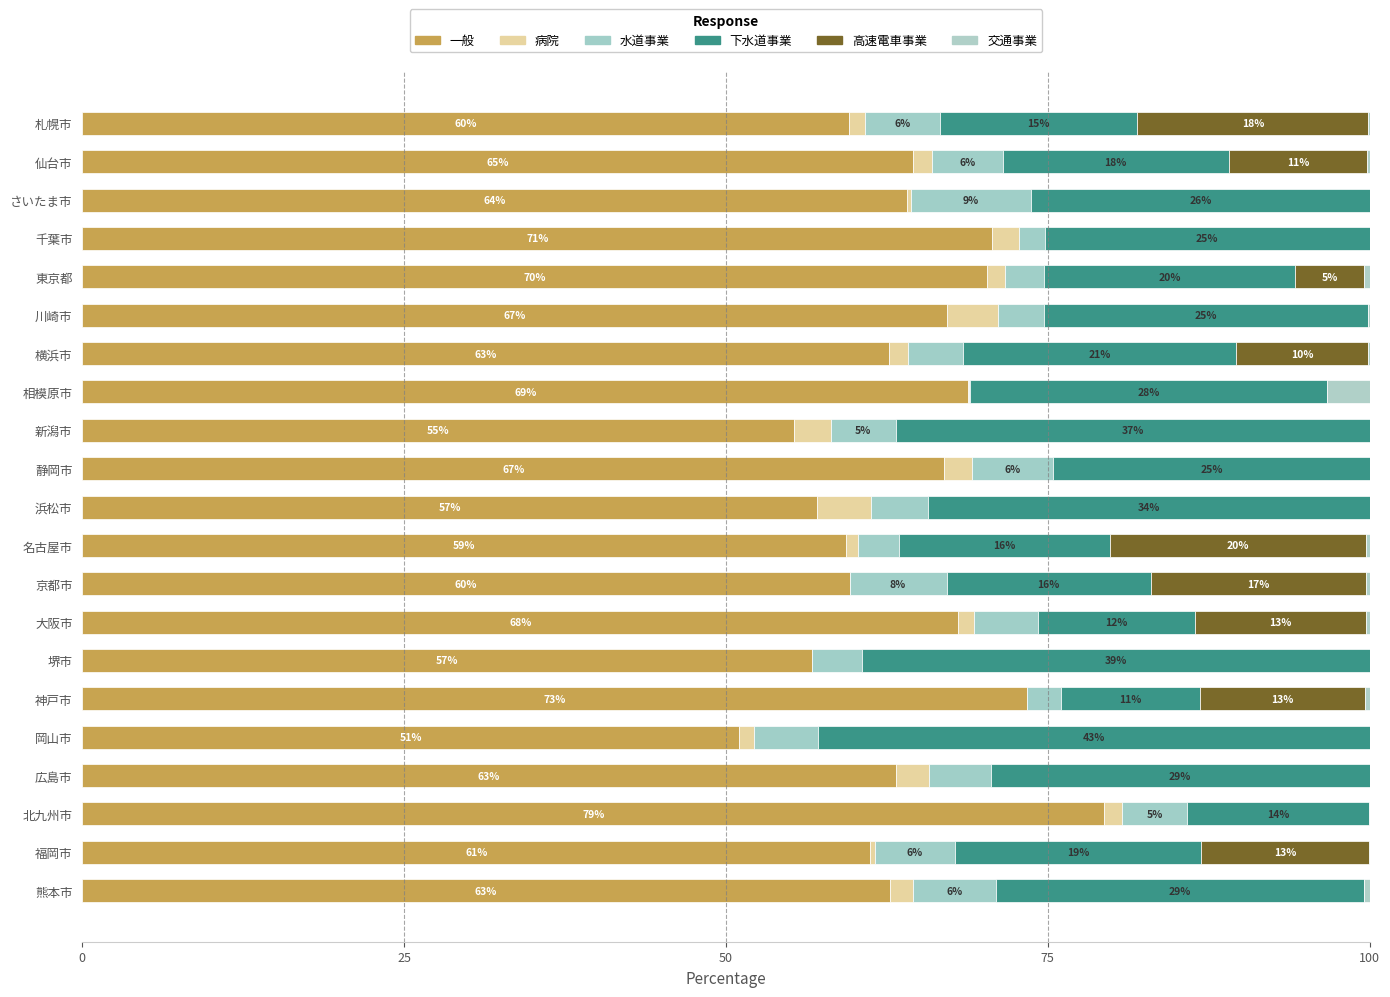

How many categories are shown in the chart?

21